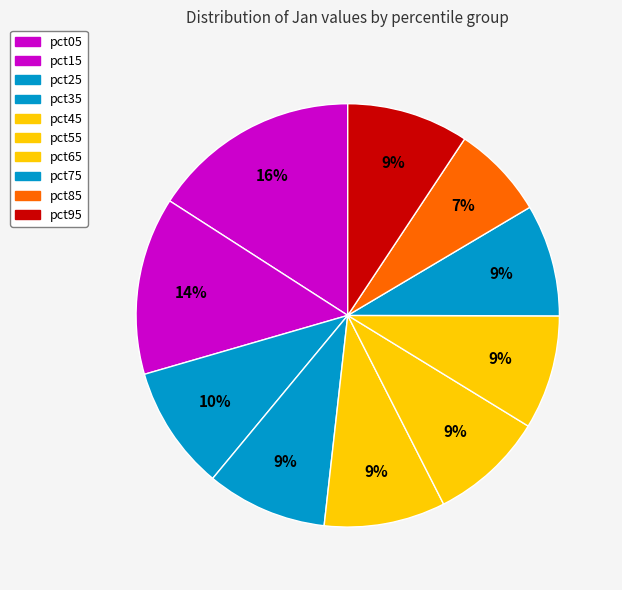

Which slice is the smallest?

pct85